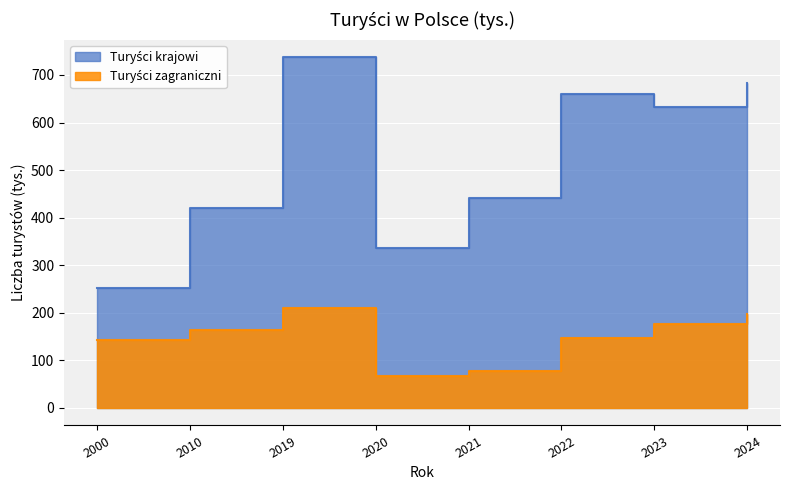

What value does the Turyści krajowi series have at 2024?

682.1